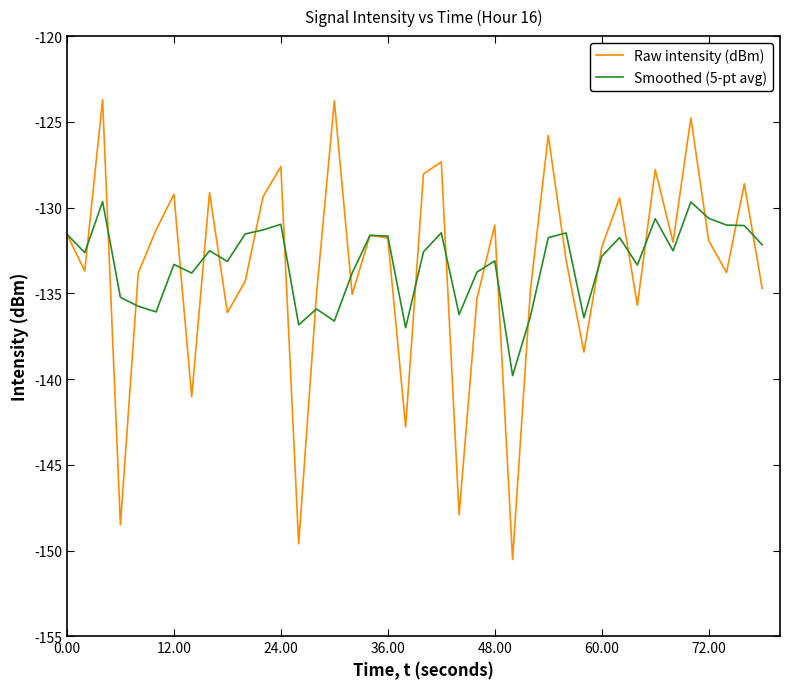

In Raw intensity (dBm), how many points are higher than both neighbors (excluding endpoints)?

13